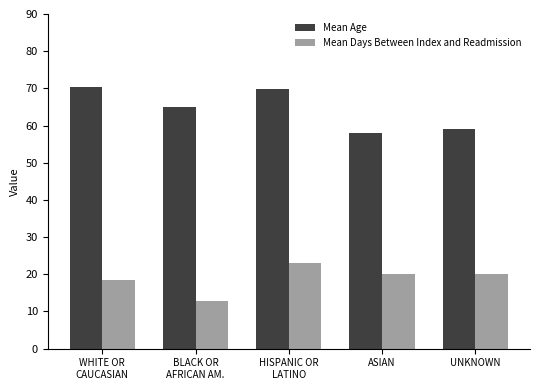

Count the number of categories in the chart.

5